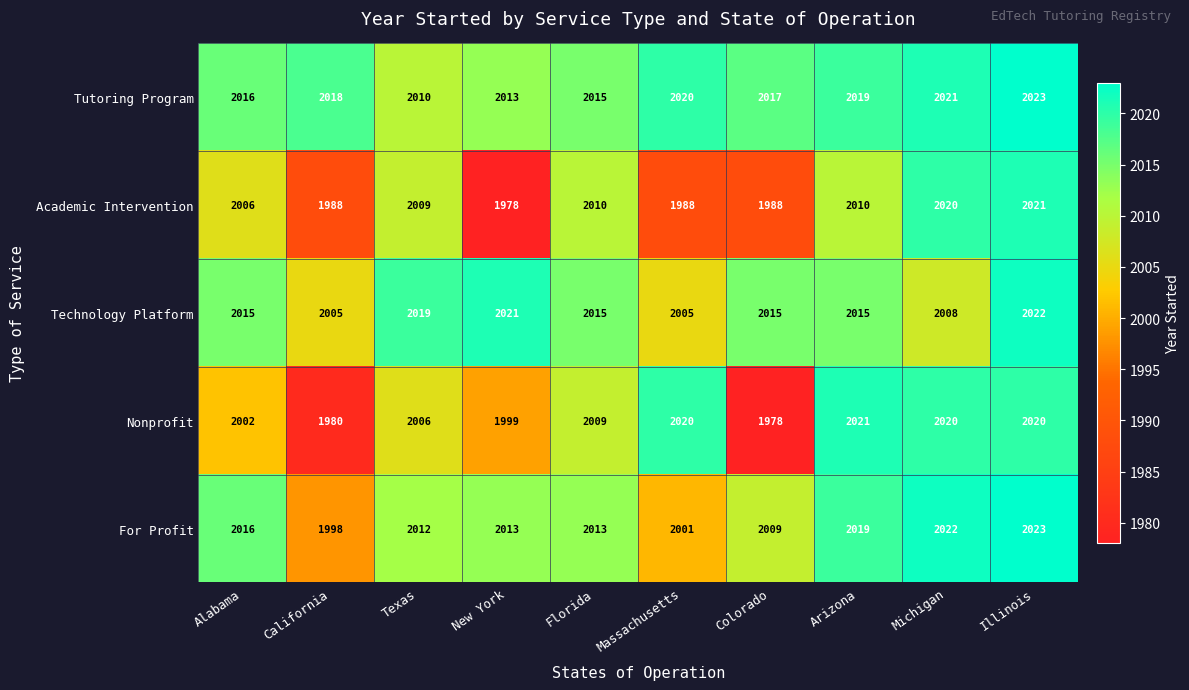

What is the maximum value shown in the chart?

2023